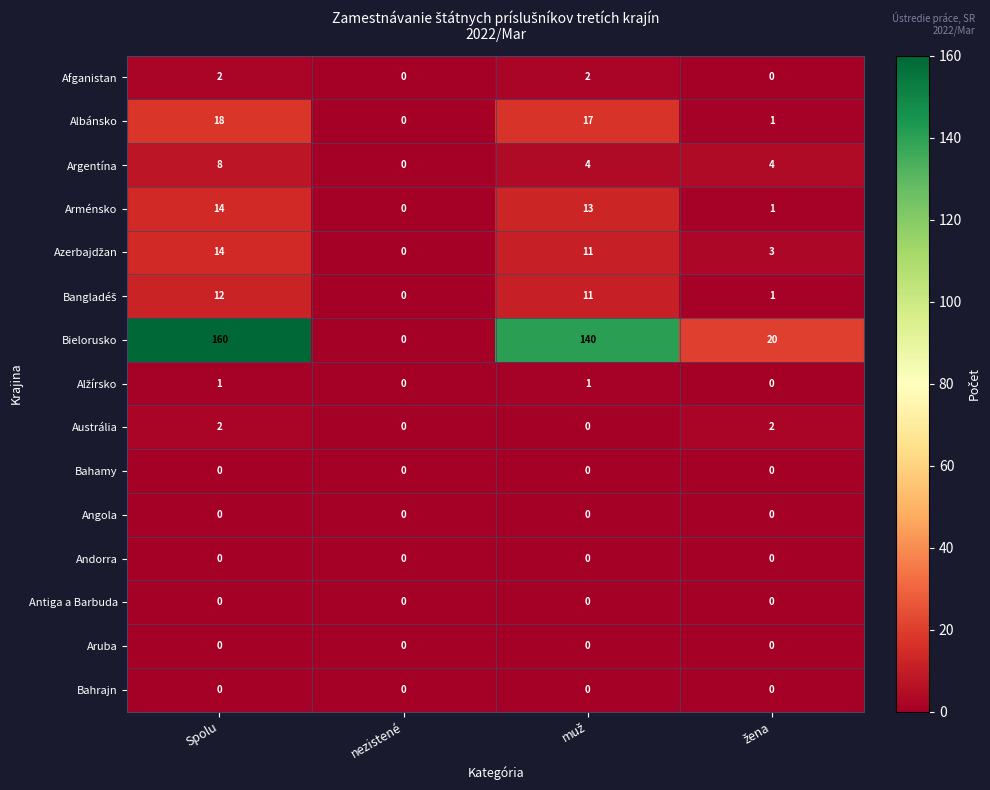

What is the difference between the Argentína values at Spolu and nezistené?

8